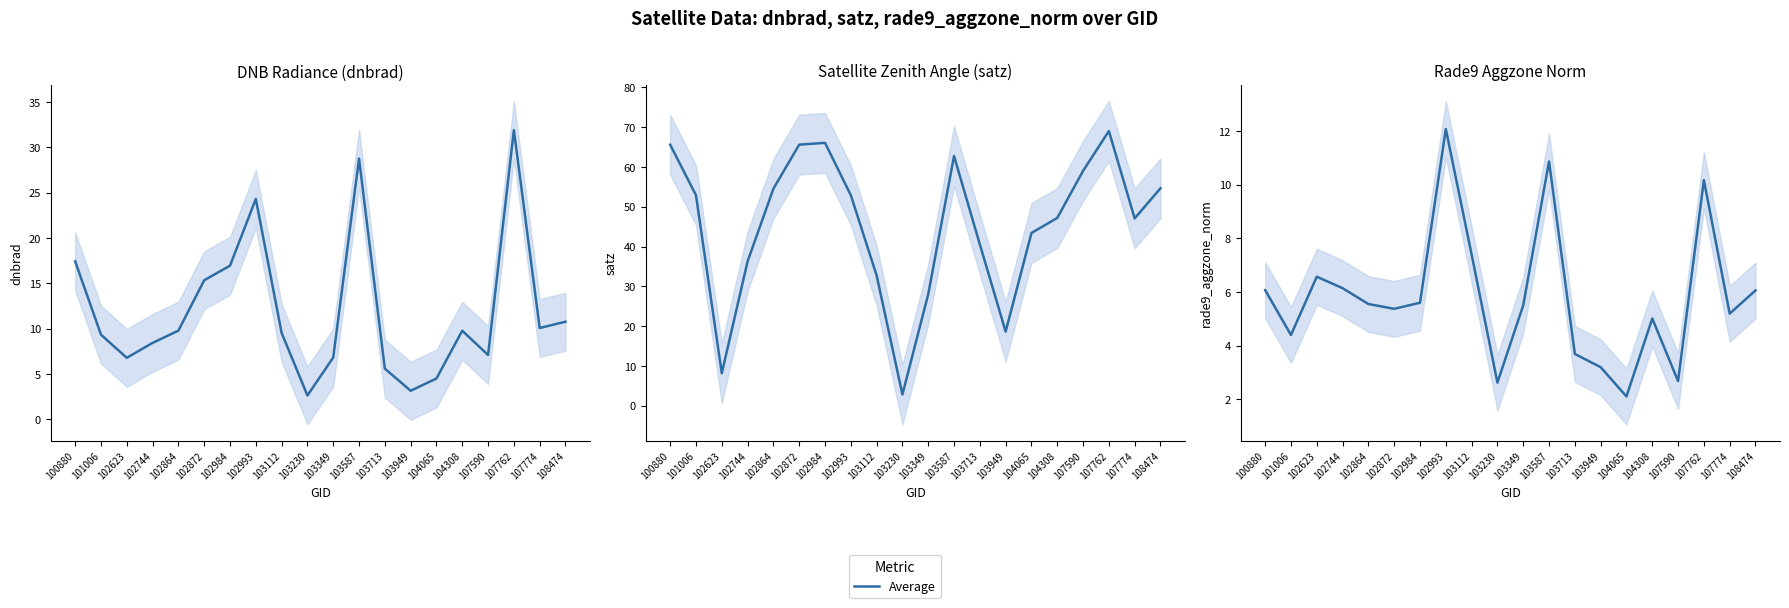

How many values are below 5?

6